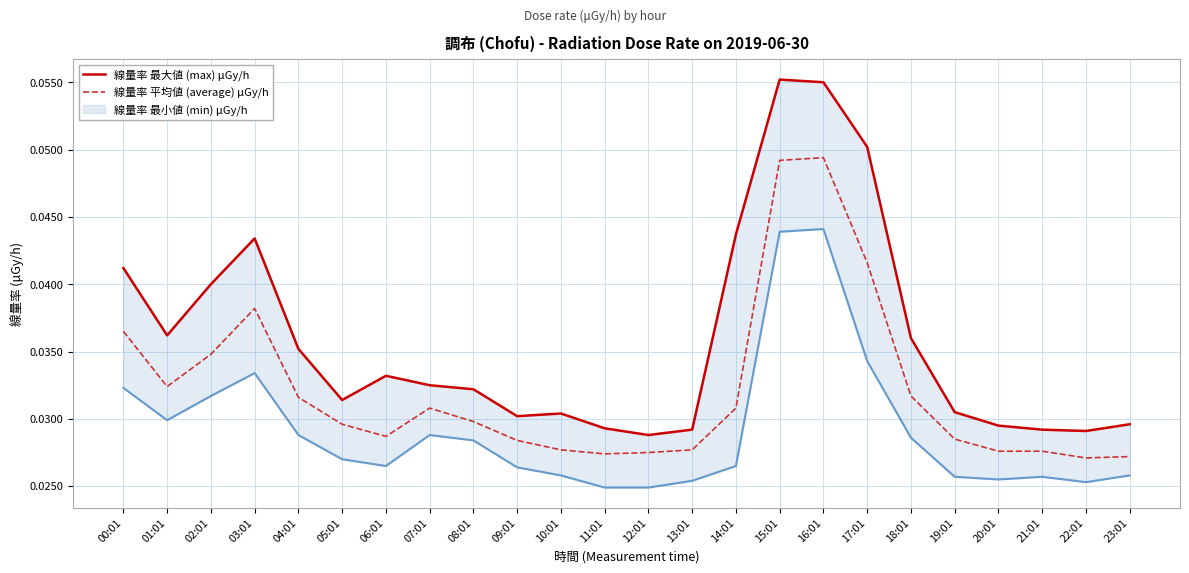

At 21:01, list the series in order from smallest to largest.

線量率 平均値 (average) μGy/h, 線量率 最大値 (max) μGy/h